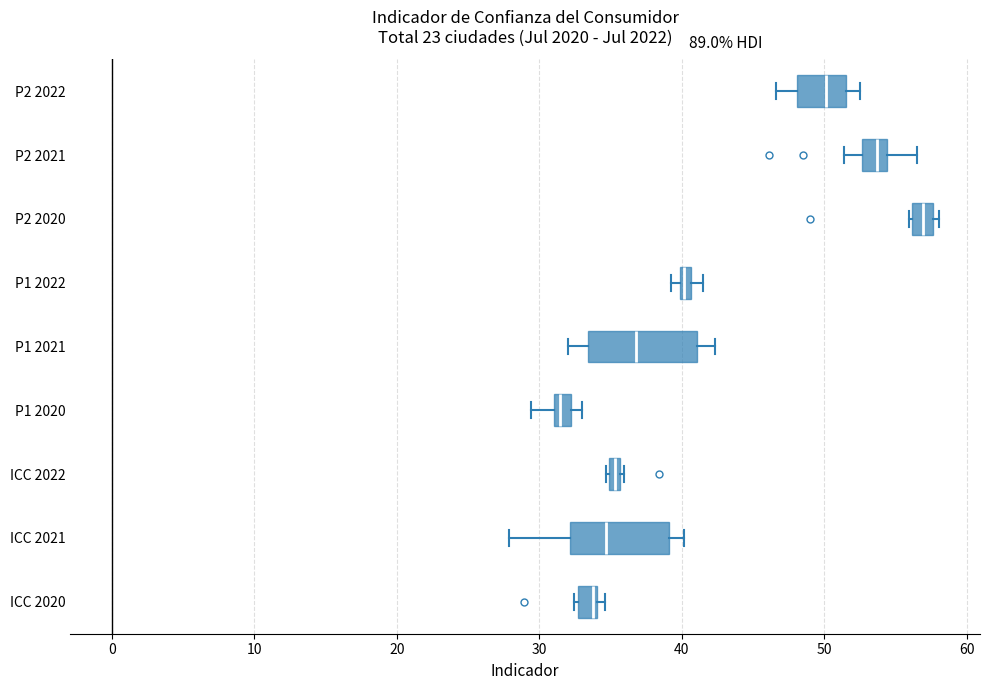

Where does the left whisker of the box for ICC 2021 end on the x-axis? The values are not printed on the chart, so give them approximately, as read against the axis.

28